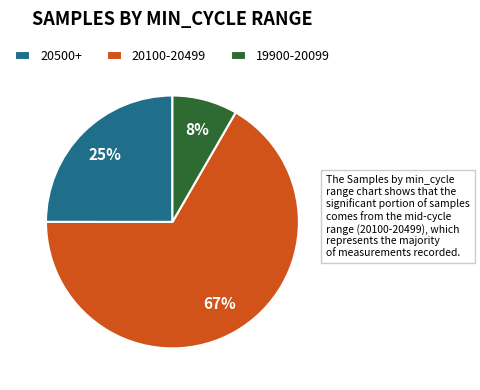

What percentage is the 20500+ slice, to the nearest percent?

25%